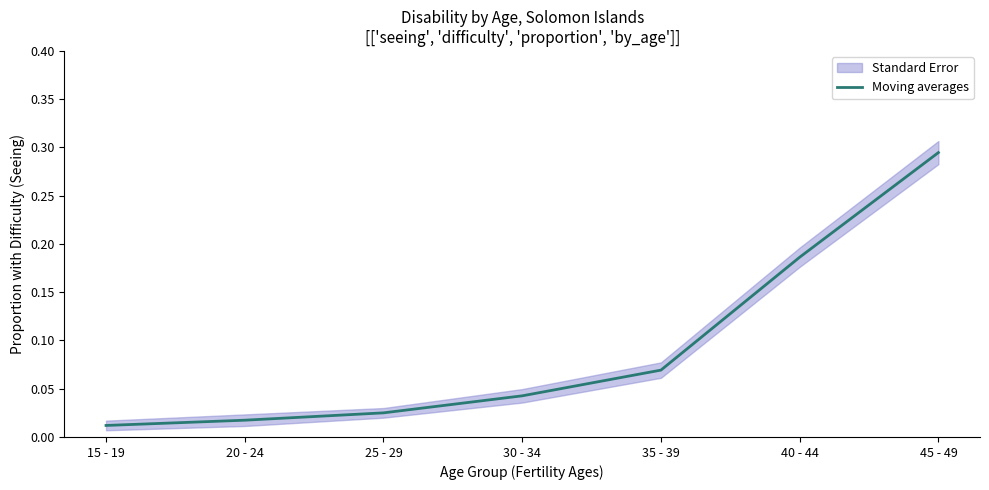

The value at 30 - 34 is 0.0. True or false?

False